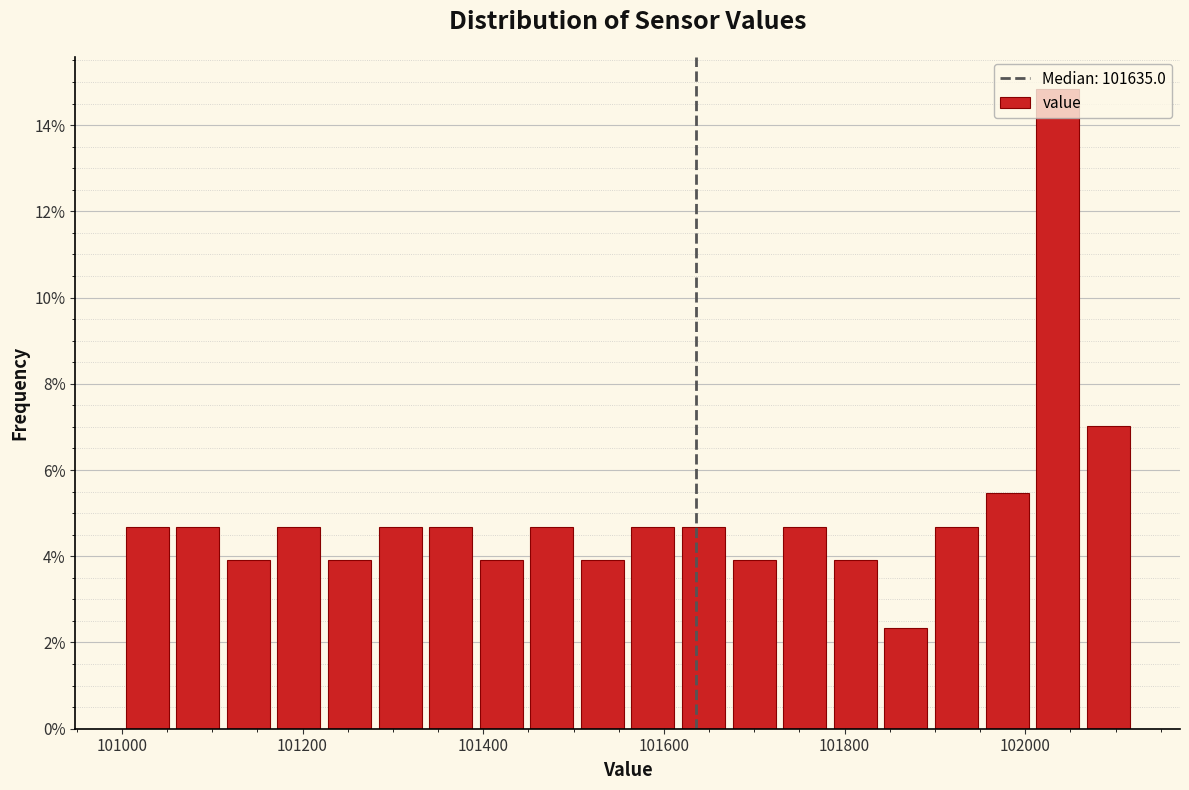

Read against the x-axis, roughly where is the centre of the tallest bar?

102040